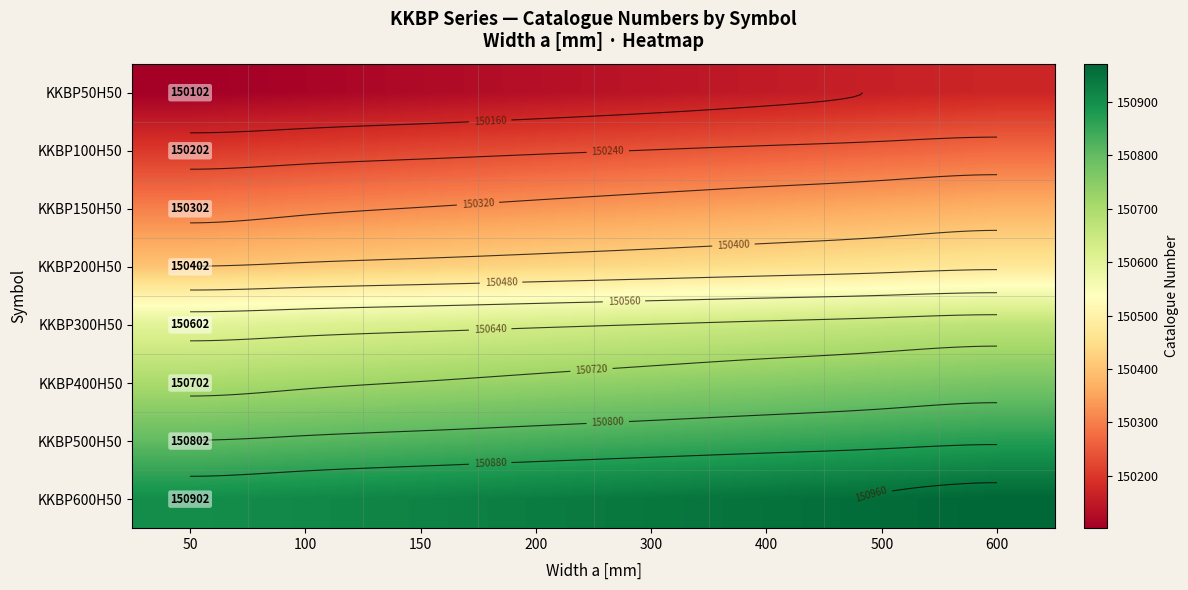

Which series has the largest total across all categories?

KKBP600H50